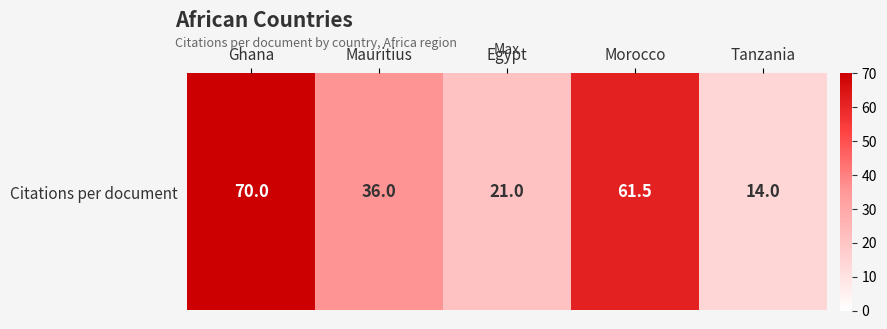

List the labels in order of value, smallest first.

Tanzania, Egypt, Mauritius, Morocco, Ghana